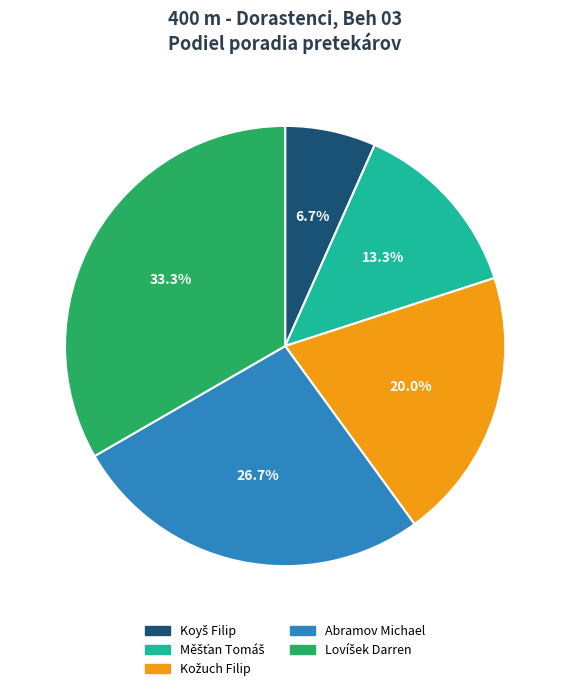

How many segments does this pie chart have?

5